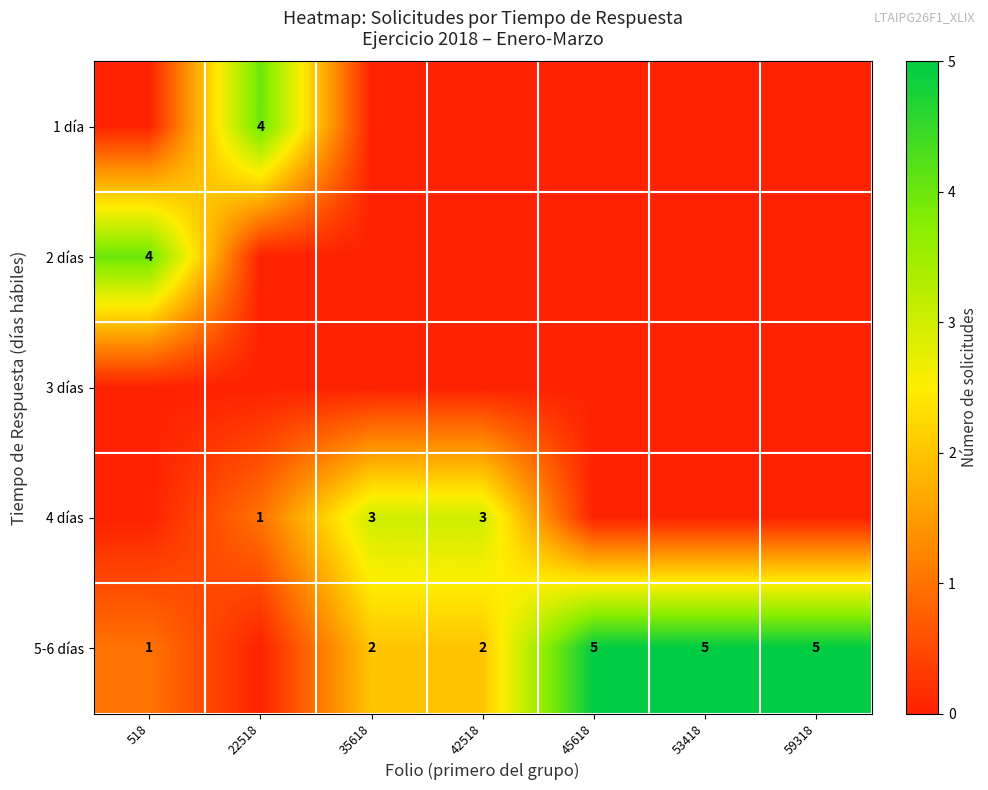

The 4 días series shows 2 at 35618. True or false?

False